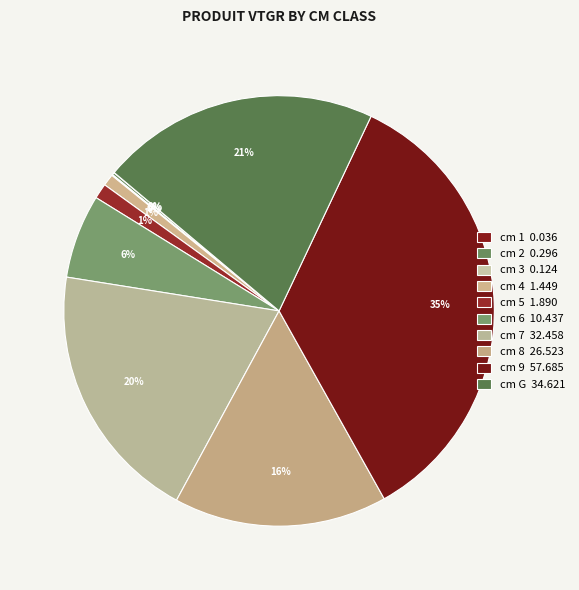

Rank the categories by value from highest to lowest.

9, G, 7, 8, 6, 5, 4, 2, 3, 1